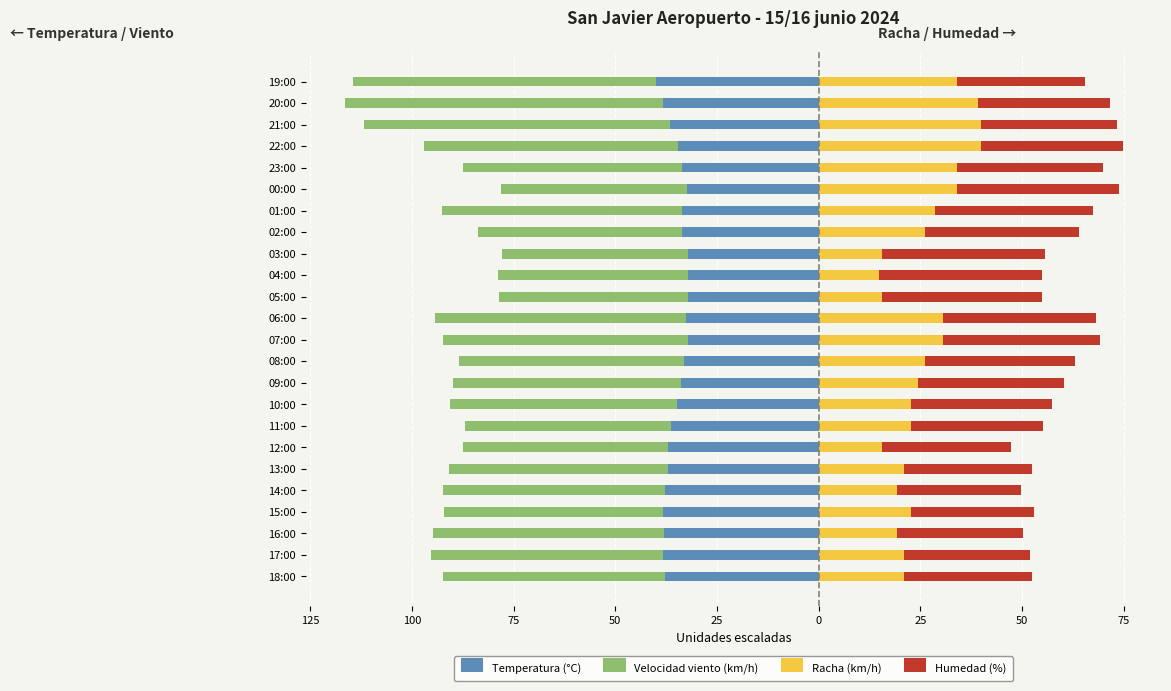

What is the maximum value shown in the chart?

40.0